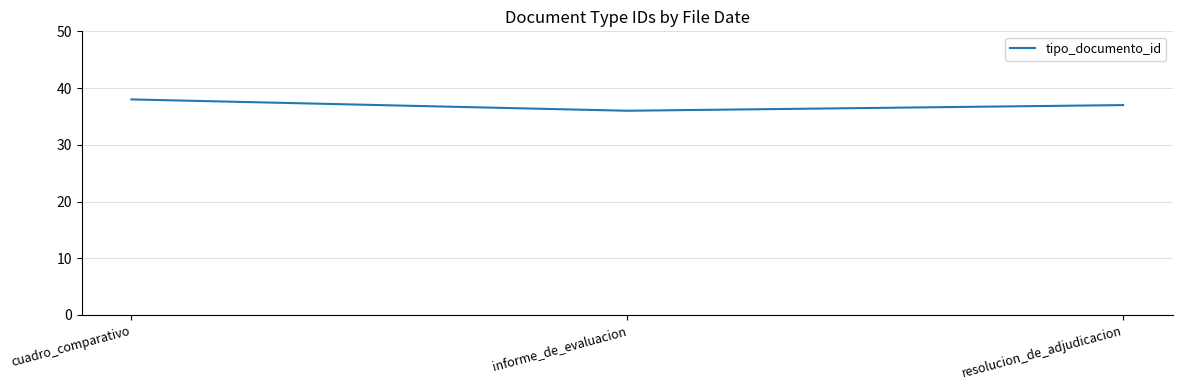

What is the sum of all values?

111